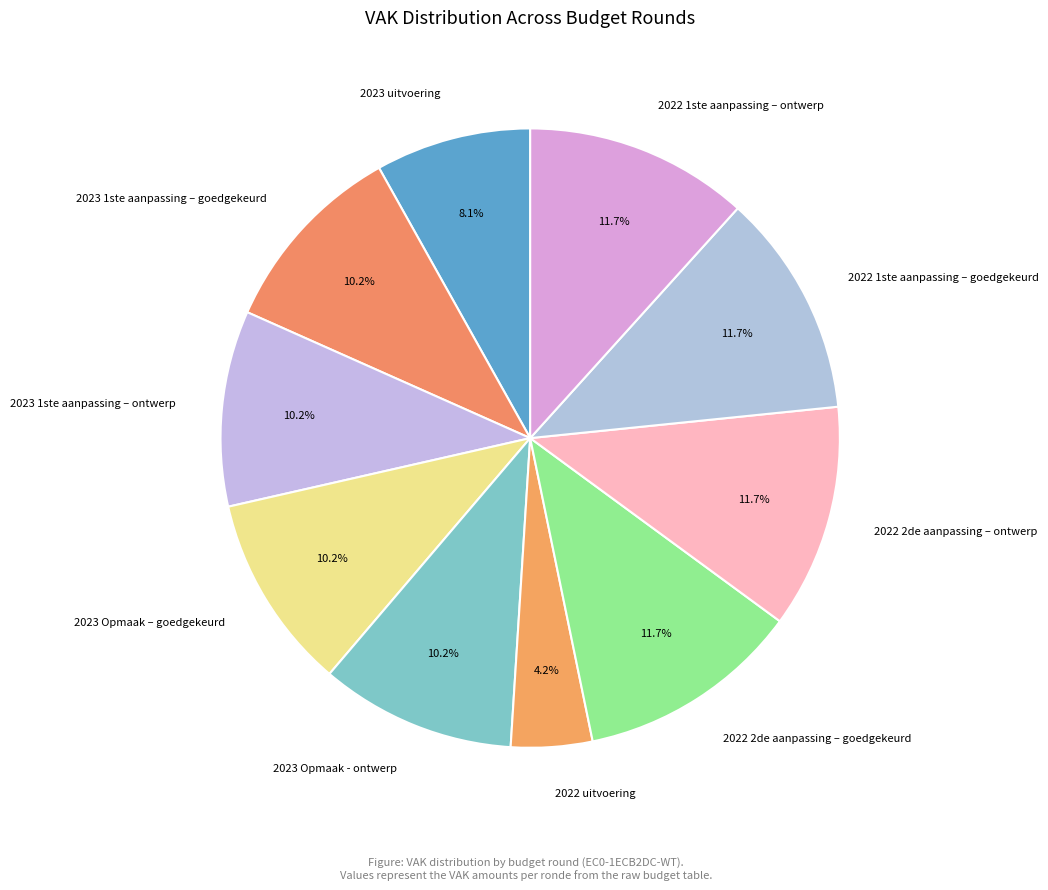

What percentage is the 2022 uitvoering slice, to the nearest percent?

4%